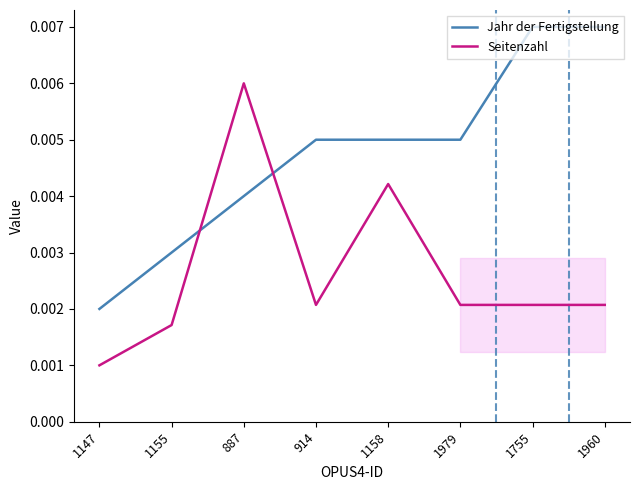

List the labels in order of Seitenzahl value, largest first.

887, 1158, 914, 1979, 1755, 1960, 1155, 1147